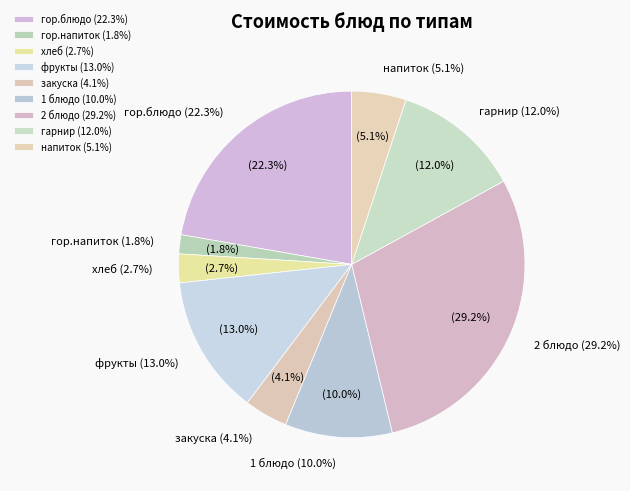

The гор.блюдо slice represents 28% of the pie. True or false?

False